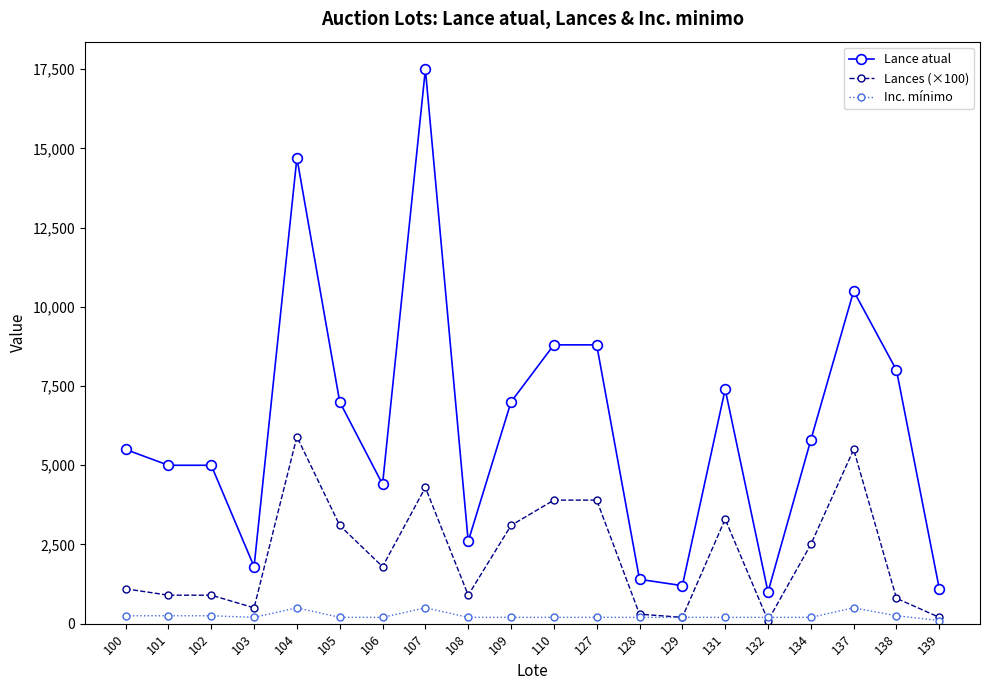

At which category is the sum across all series the highest?

107